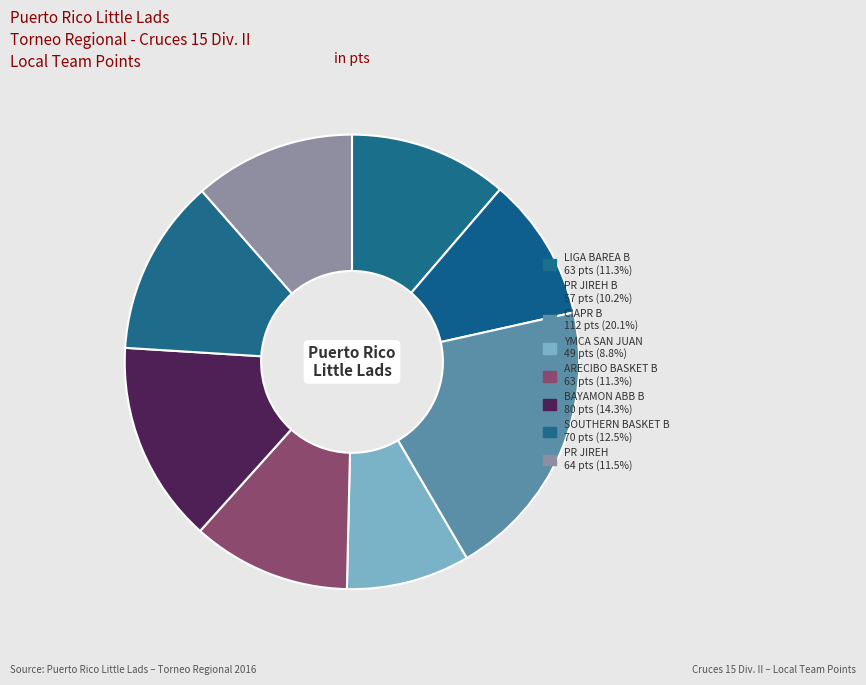

How many segments does this pie chart have?

8